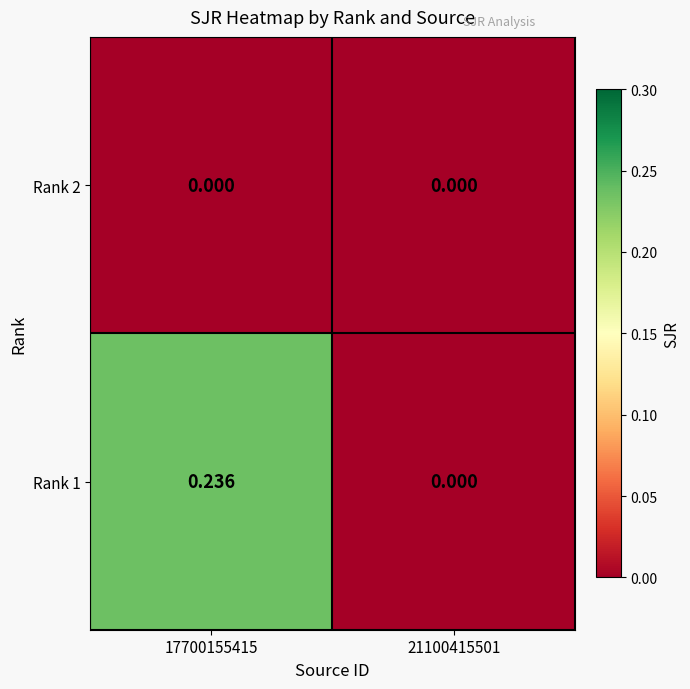

Is the value of Rank 1 at 17700155415 greater than the value of Rank 2 at 17700155415?

Yes